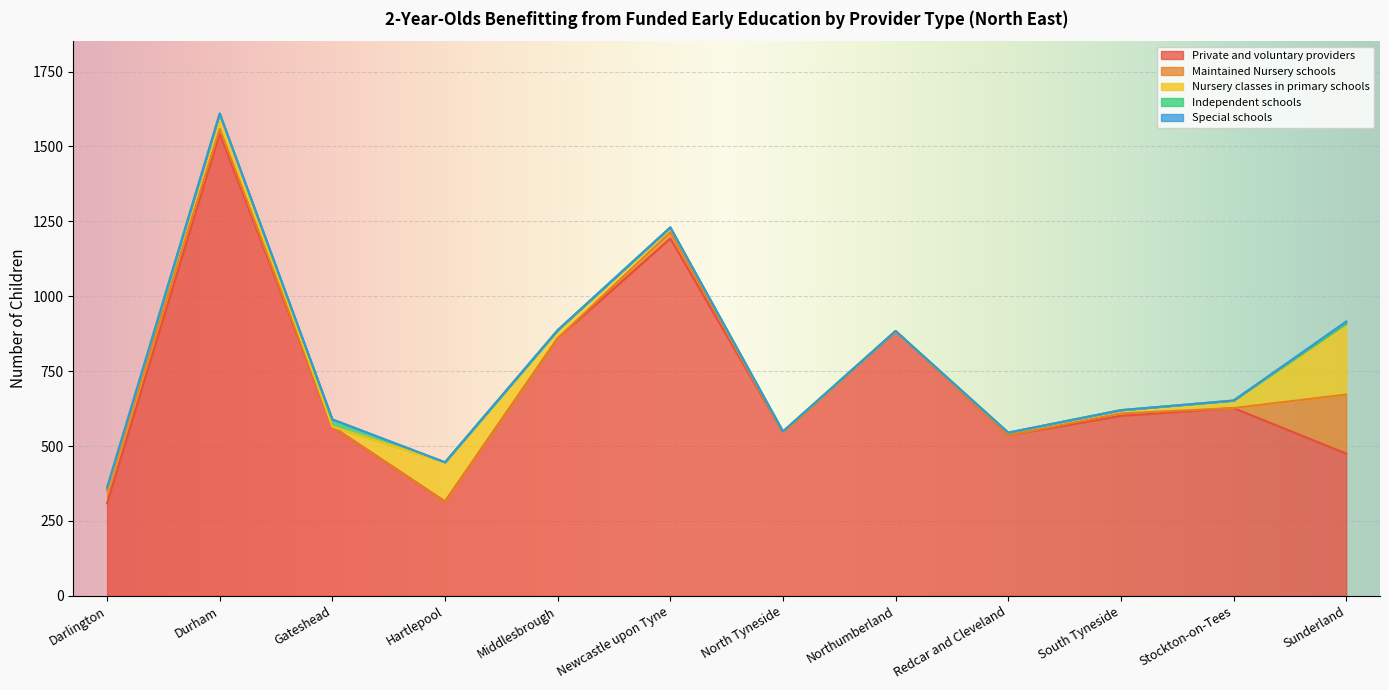

After their last crossing, which series has the higher values: Independent schools or Nursery classes in primary schools?

Nursery classes in primary schools